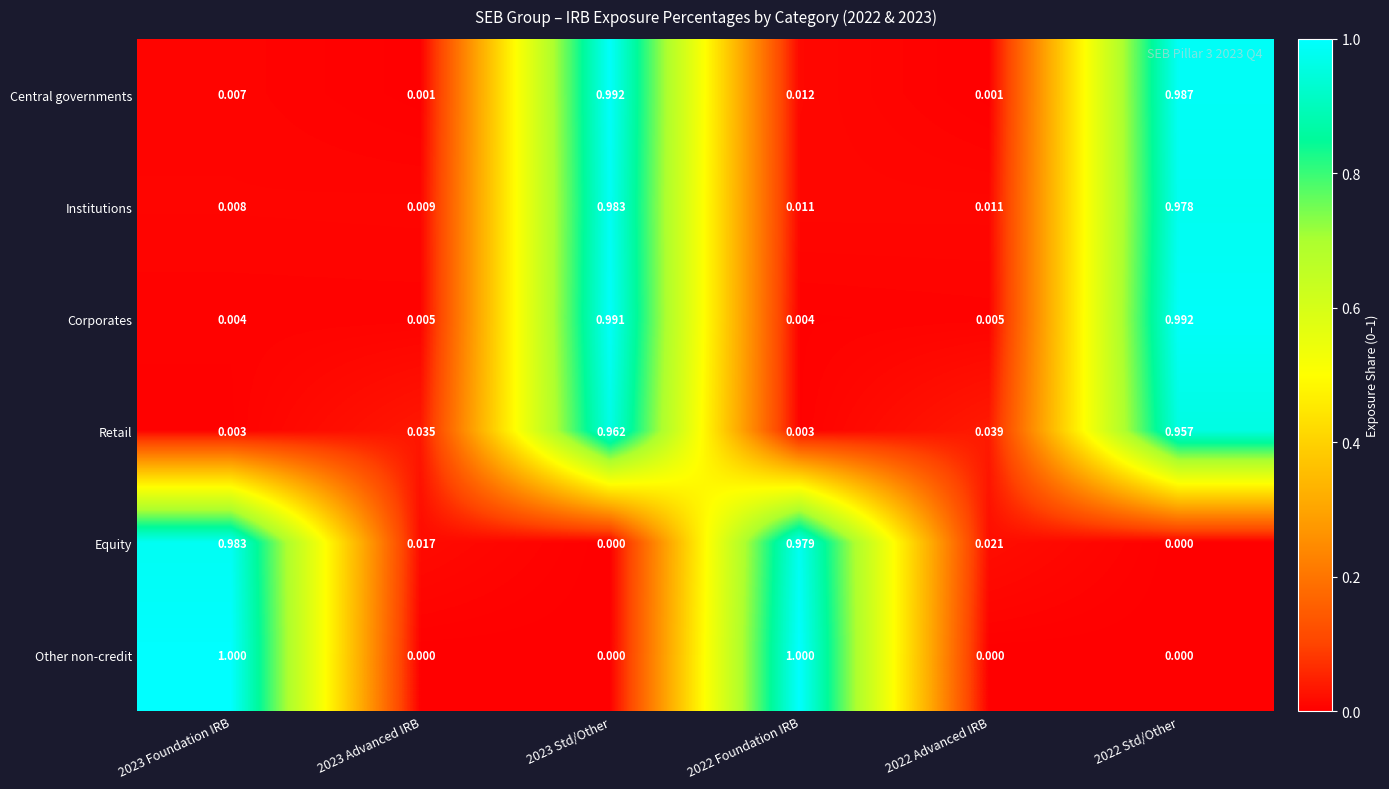

Which series has the widest spread of values?

Other non-credit